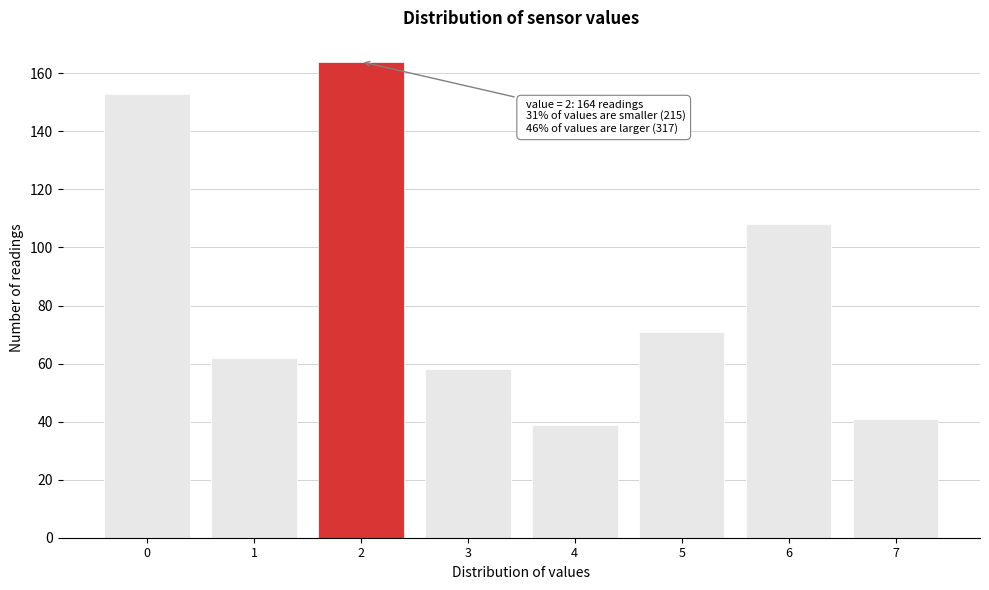

Reading left to right, list all the values displayed in this chart.

153	62	164	58	39	71	108	41